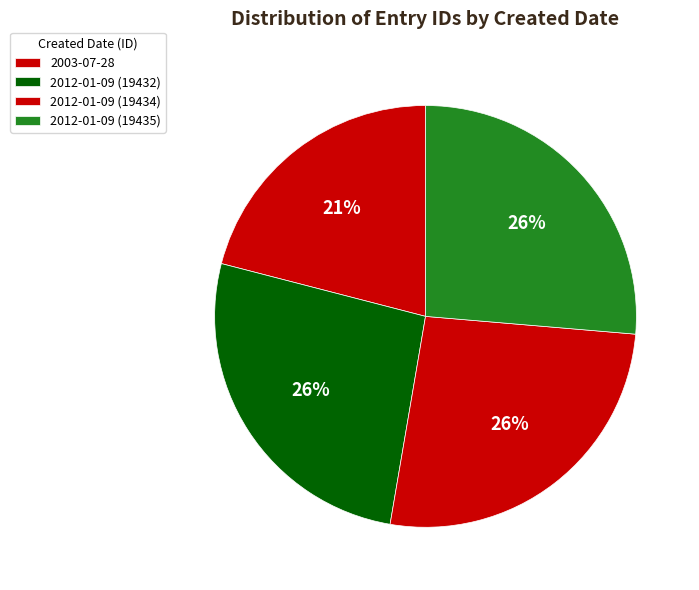

Is the sum of 2012-01-09 (19435) and 2012-01-09 (19434) greater than half?

Yes